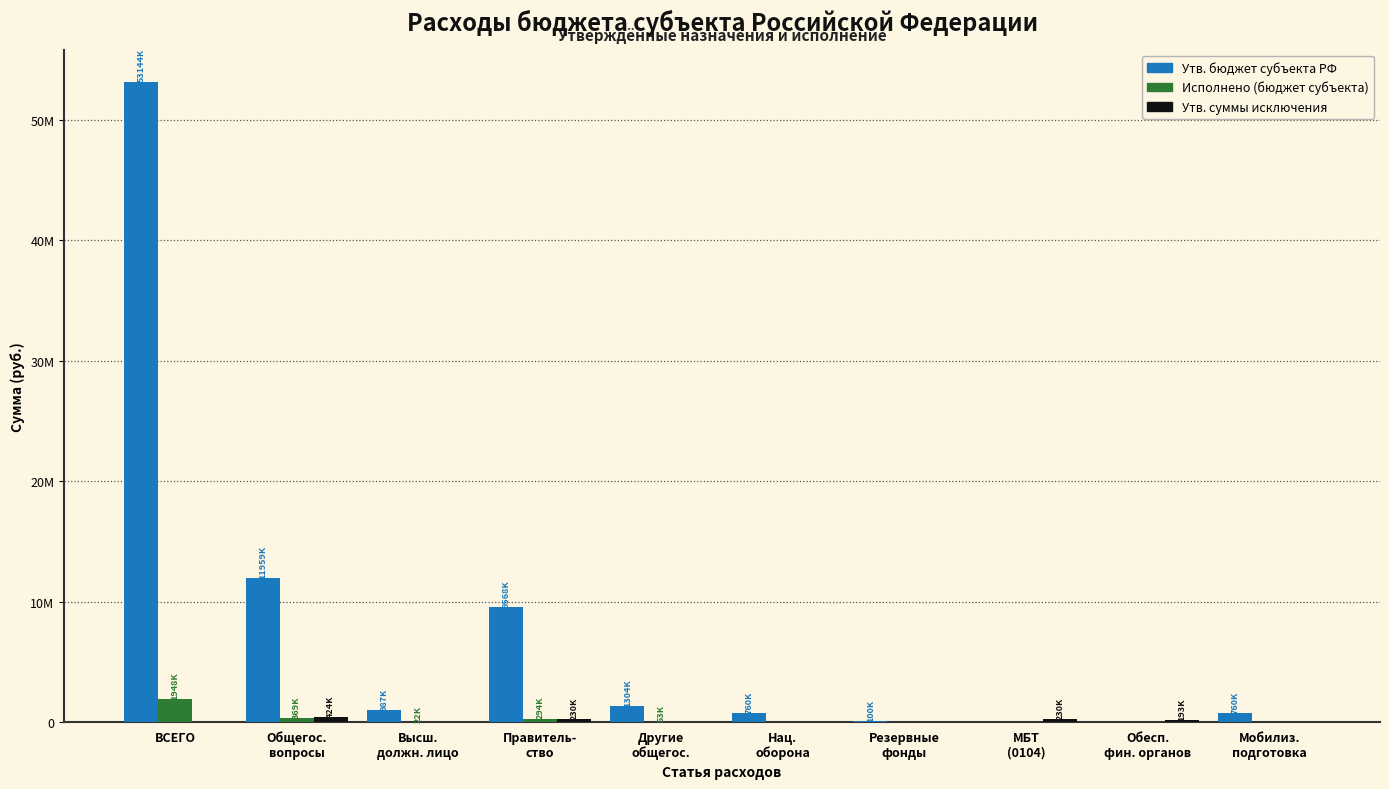

Are the bars horizontal?

No